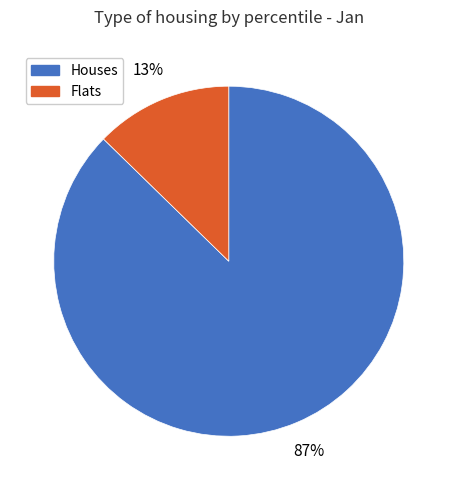

Does any single category account for the majority?

Yes